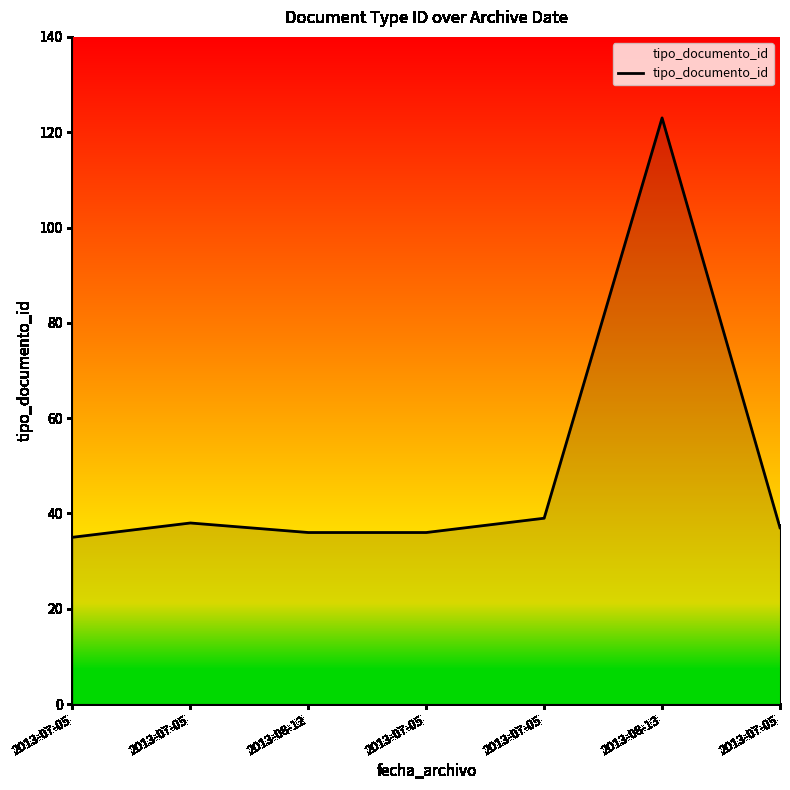

What is the label of the 5th point from the right?

2013-08-12